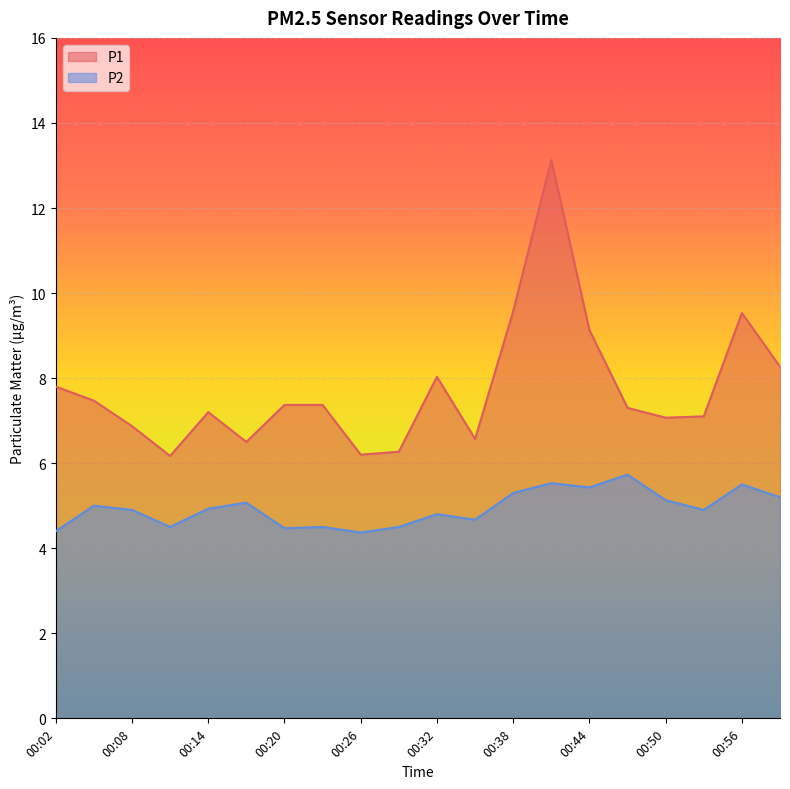

Count the number of data series in this chart.

2